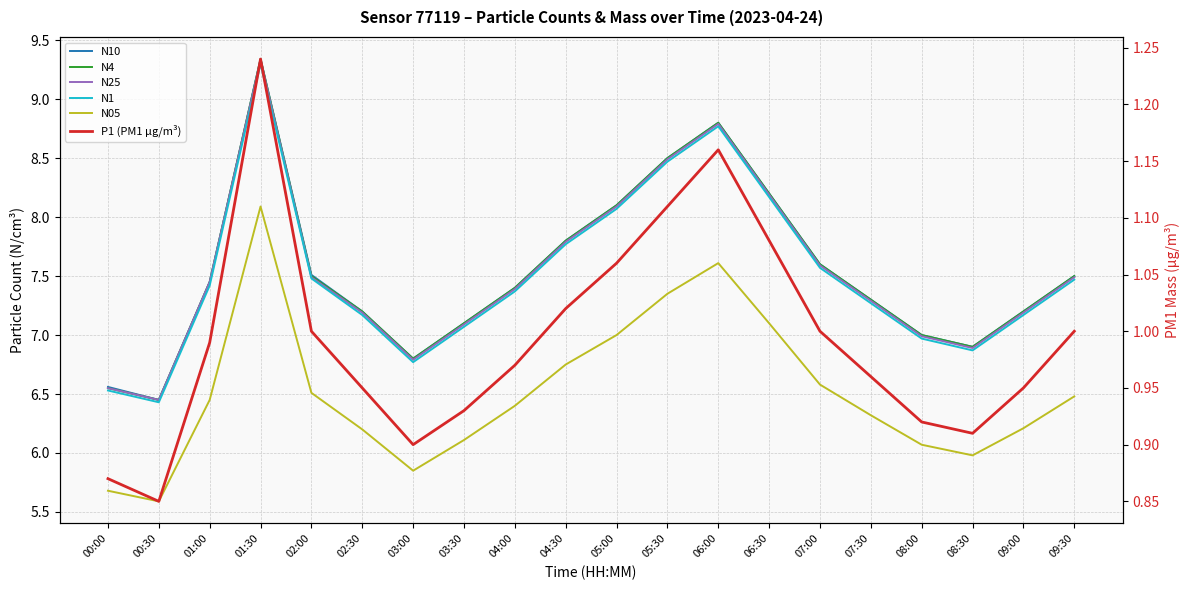

True or false: P1 (PM1 µg/m³) has more than 0 points higher than both neighbors.

True